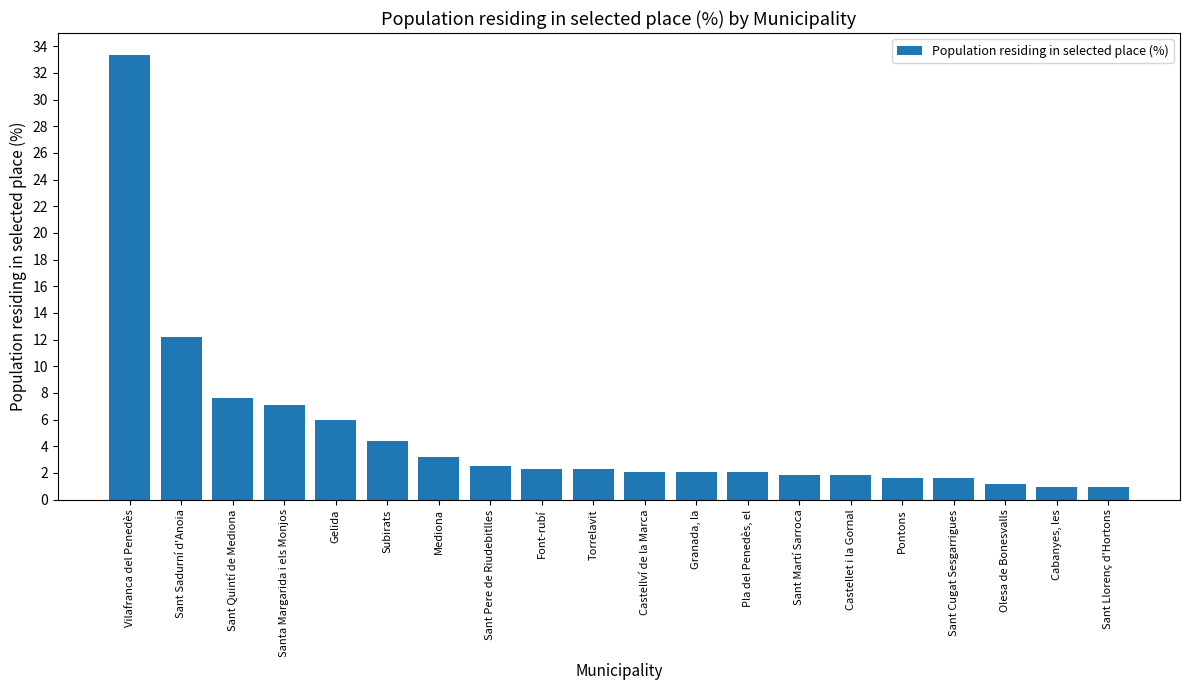

What value does the data have at Pla del Penedès, el?

2.1